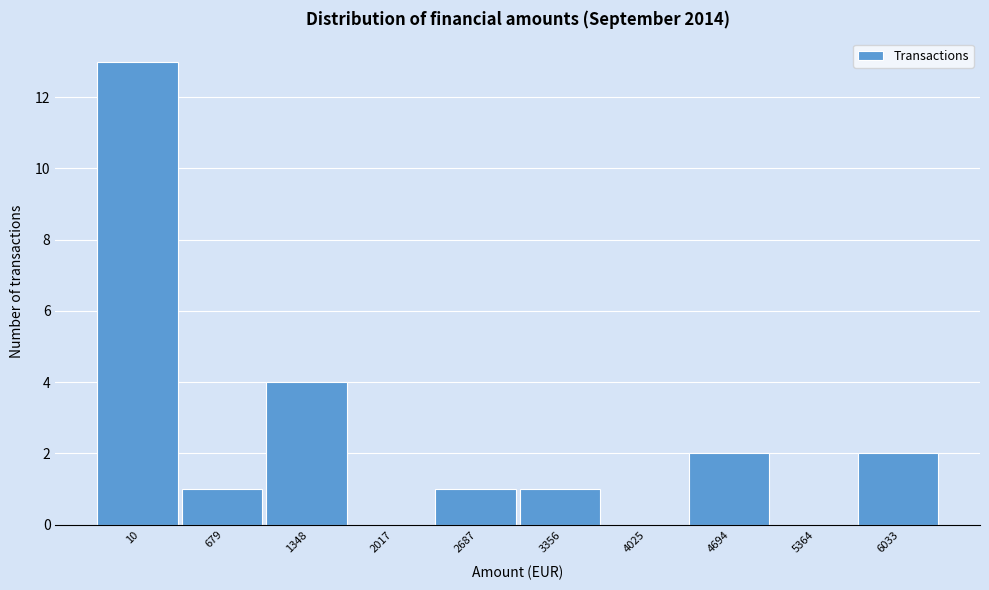

Reading right to left, transcribe all the data shown in this chart.

6033=2	5364=0	4694=2	4025=0	3356=1	2687=1	2017=0	1348=4	679=1	10=13